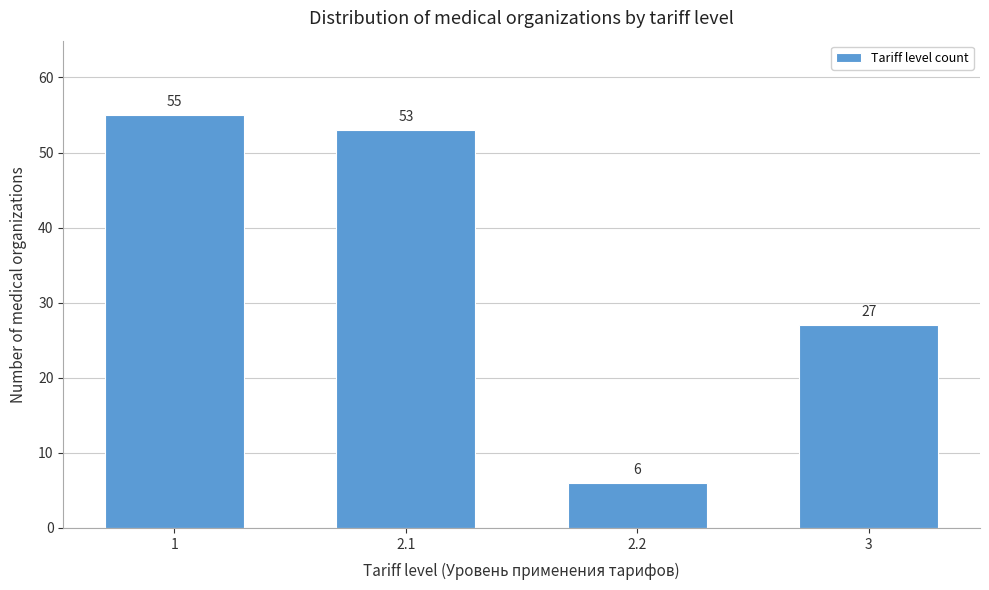

Reading left to right, what are all the values shown in this chart?

1=55	2.1=53	2.2=6	3=27